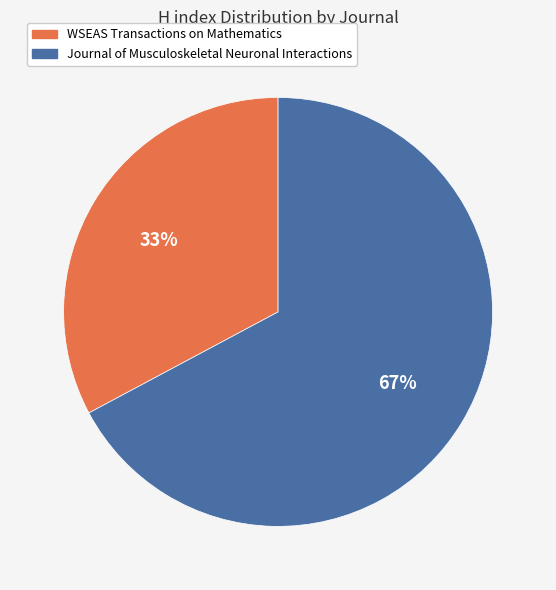

Is WSEAS Transactions on Mathematics the majority of the pie?

No